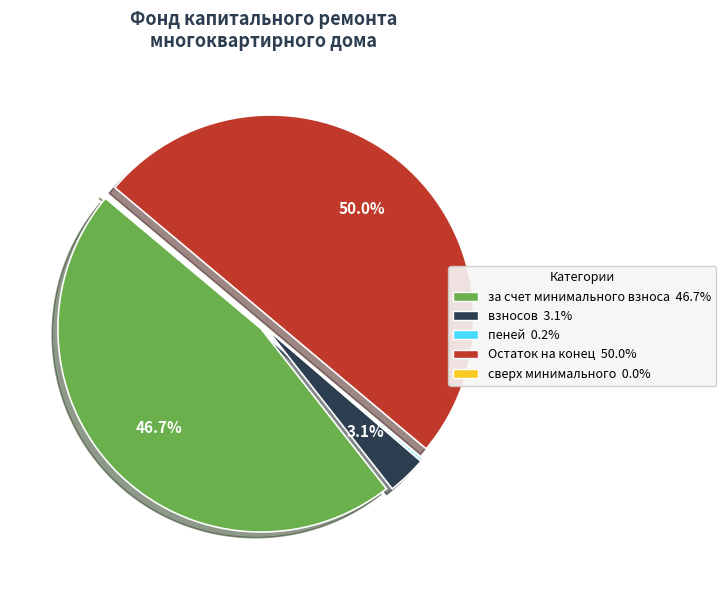

What is the largest slice in the pie chart?

Остаток на конец